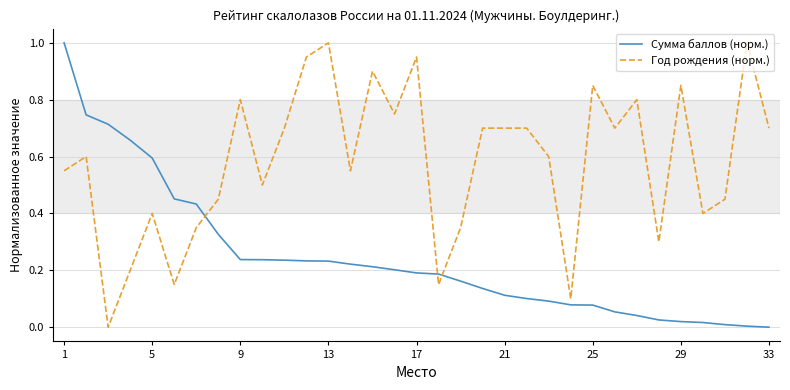

List the series in order of their overall mean, lowest first.

Сумма баллов (норм.), Год рождения (норм.)